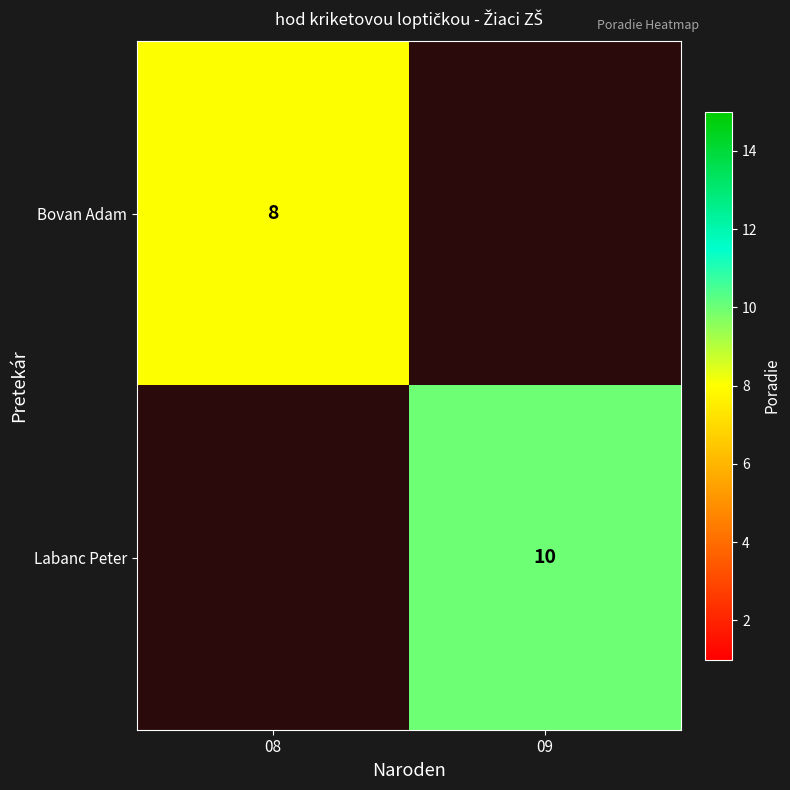

Is it true that Labanc Peter equals 10 at 09?

True